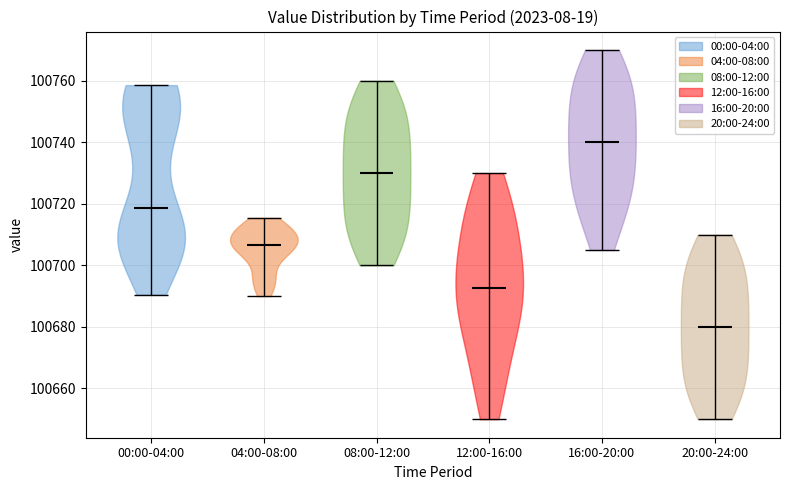

Reading left to right, read every violin against the y-axis: where its median line is, and the lowest and highest points it reaches. The values are not printed on the chart, so give them approximately, as read against the axis.

00:00-04:00: median line 100718, lowest point 100690, highest point 100758
04:00-08:00: median line 100706, lowest point 100690, highest point 100716
08:00-12:00: median line 100730, lowest point 100700, highest point 100760
12:00-16:00: median line 100692, lowest point 100650, highest point 100730
16:00-20:00: median line 100740, lowest point 100706, highest point 100770
20:00-24:00: median line 100680, lowest point 100650, highest point 100710